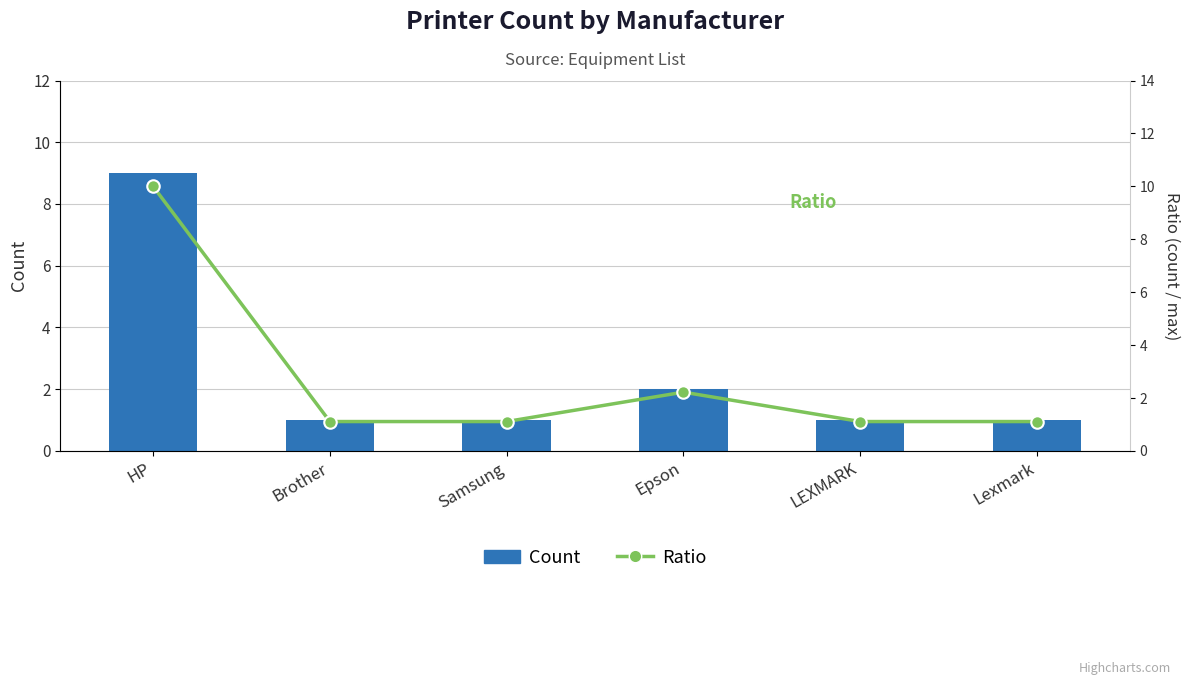

What is the sum of all Count values?

15.0